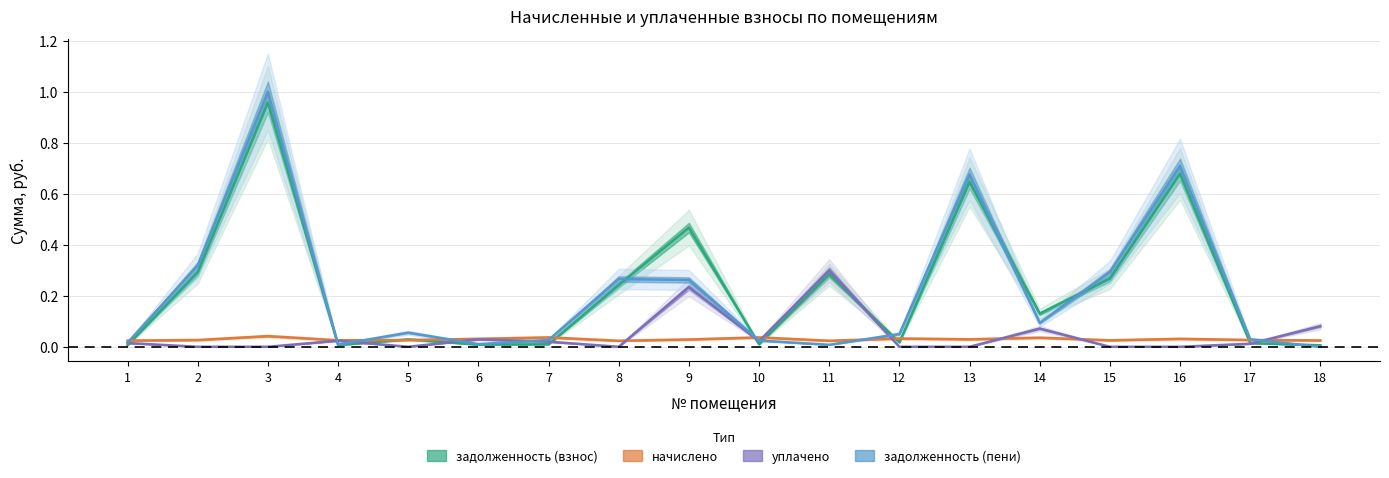

How many positive values does the задолженность (пени) series have?

17